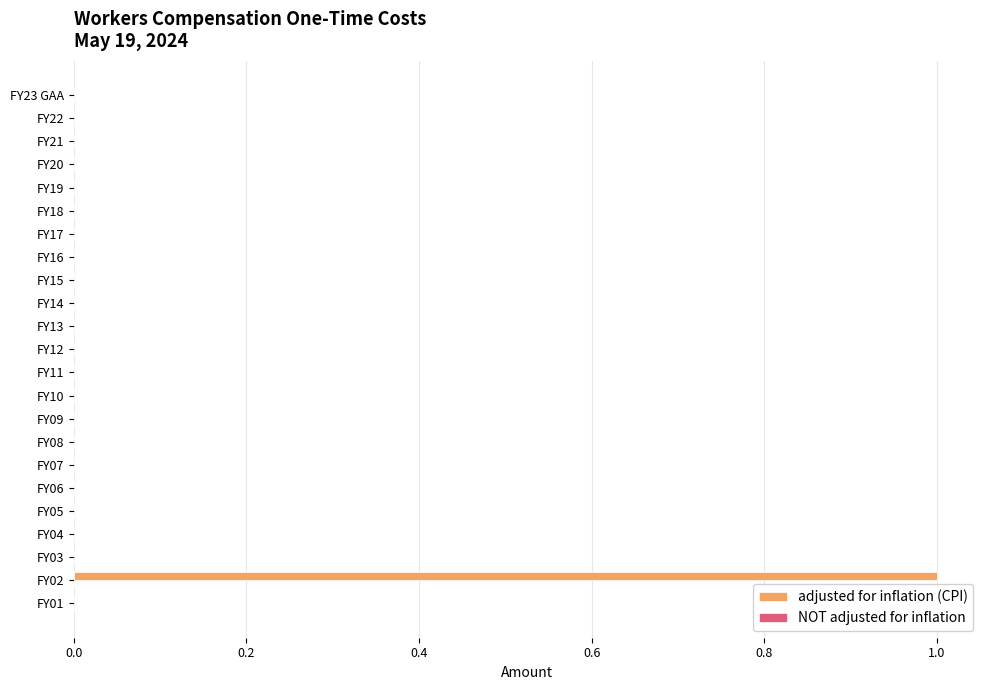

How many categories are shown in the chart?

23